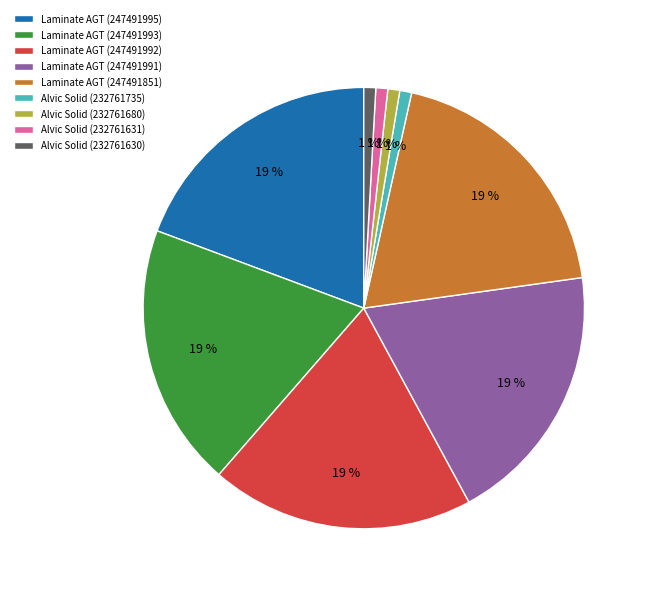

Is there any slice that represents more than half of the pie?

No